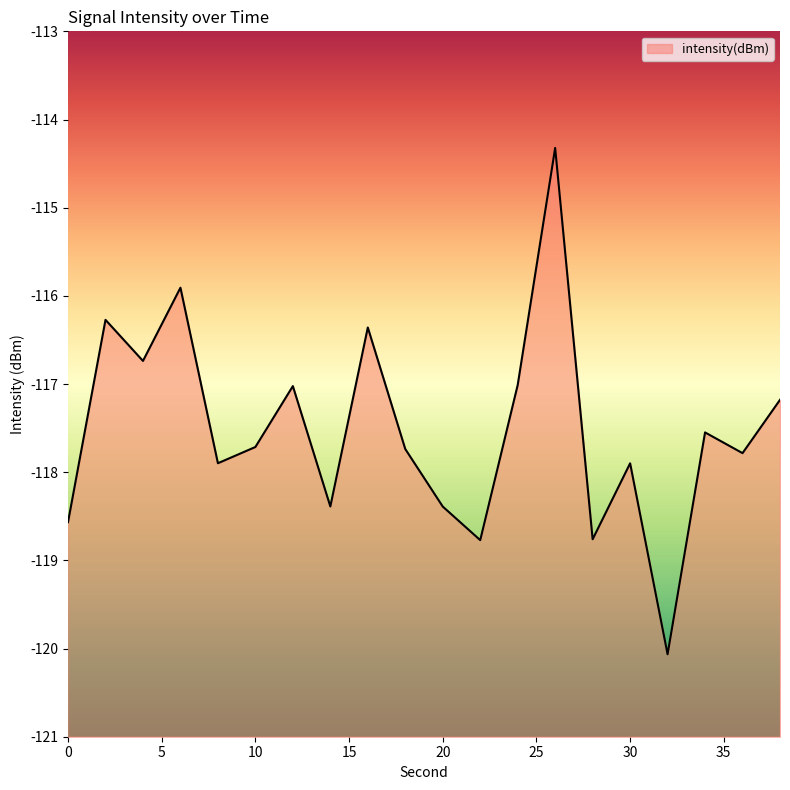

Rank the categories by value from highest to lowest.

26, 6, 2, 16, 4, 24, 12, 38, 34, 10, 18, 36, 8, 30, 14, 20, 0, 28, 22, 32